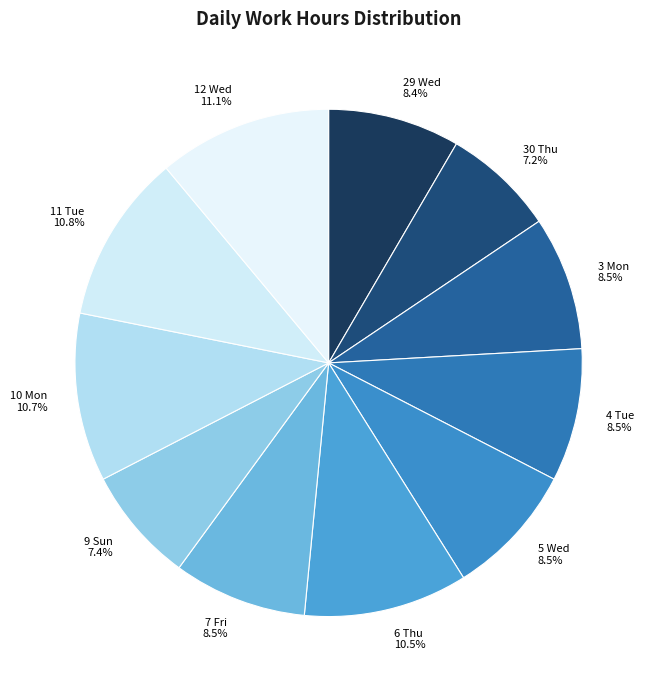

How many slices are in this pie chart?

11